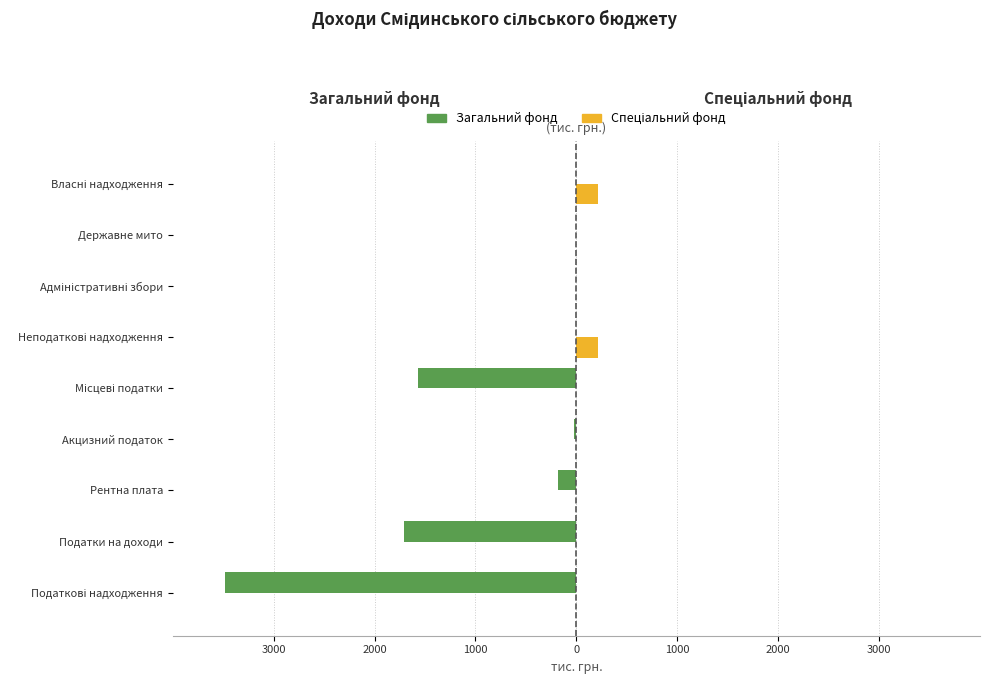

What is the maximum value shown in the chart?

210.0